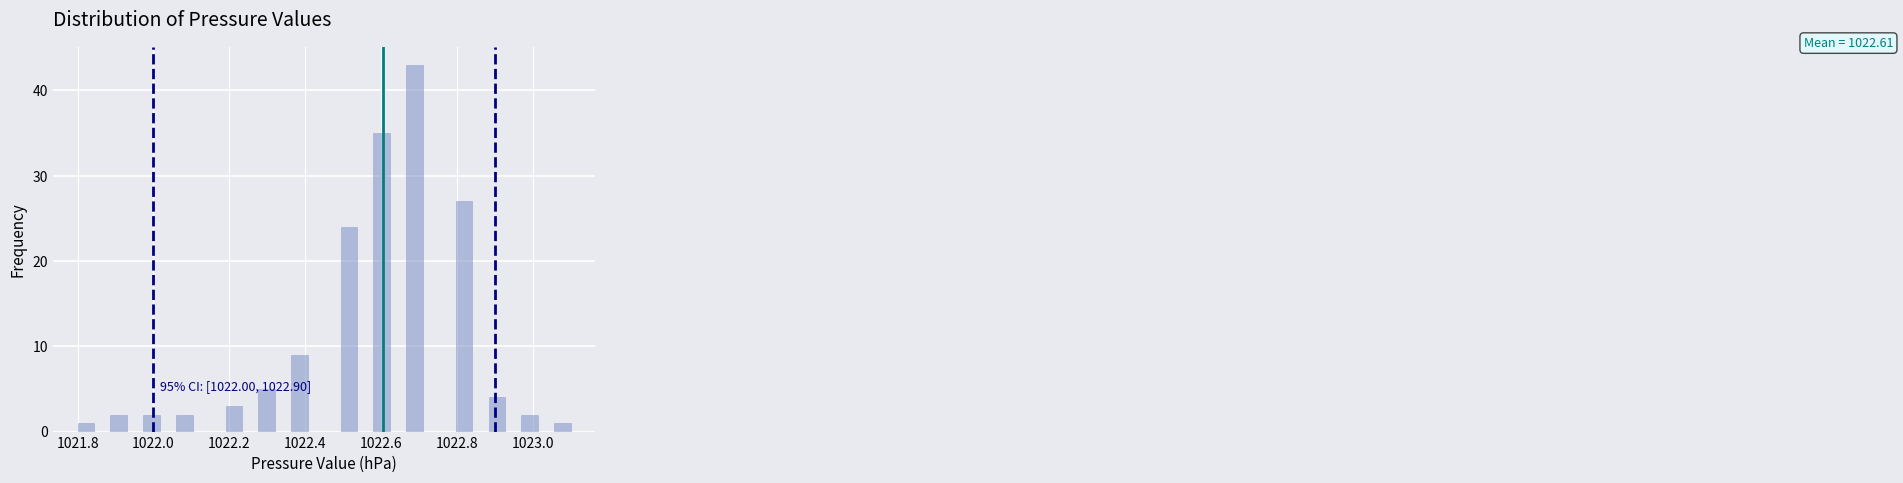

Read against the x-axis, roughly where is the centre of the tallest bar?

1022.68